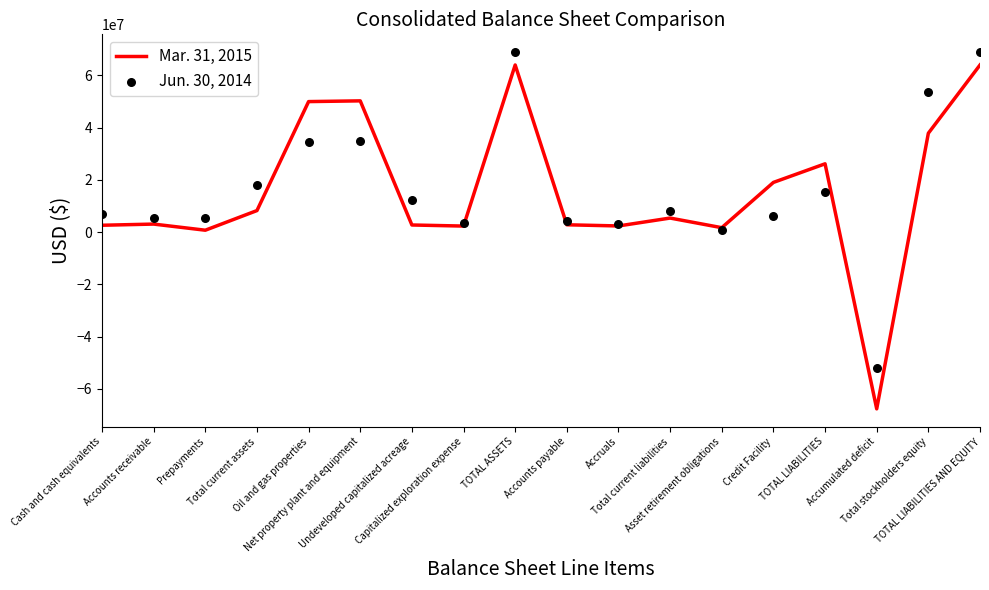

Which series has the largest total across all categories?

Jun. 30, 2014